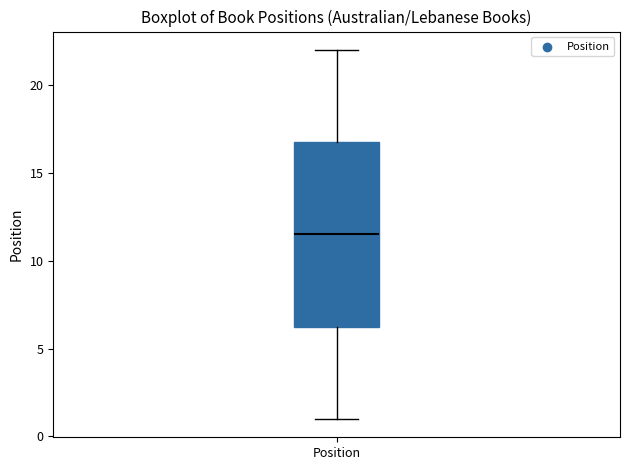

Where does the upper whisker of the box for Position end on the y-axis? The values are not printed on the chart, so give them approximately, as read against the axis.

22.0